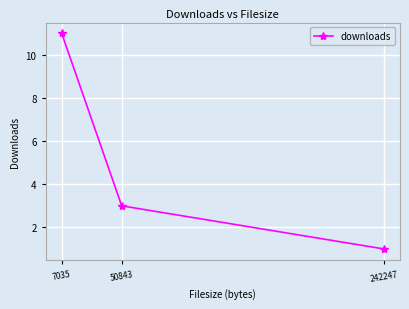

At which label is the value closest to 6?

50843